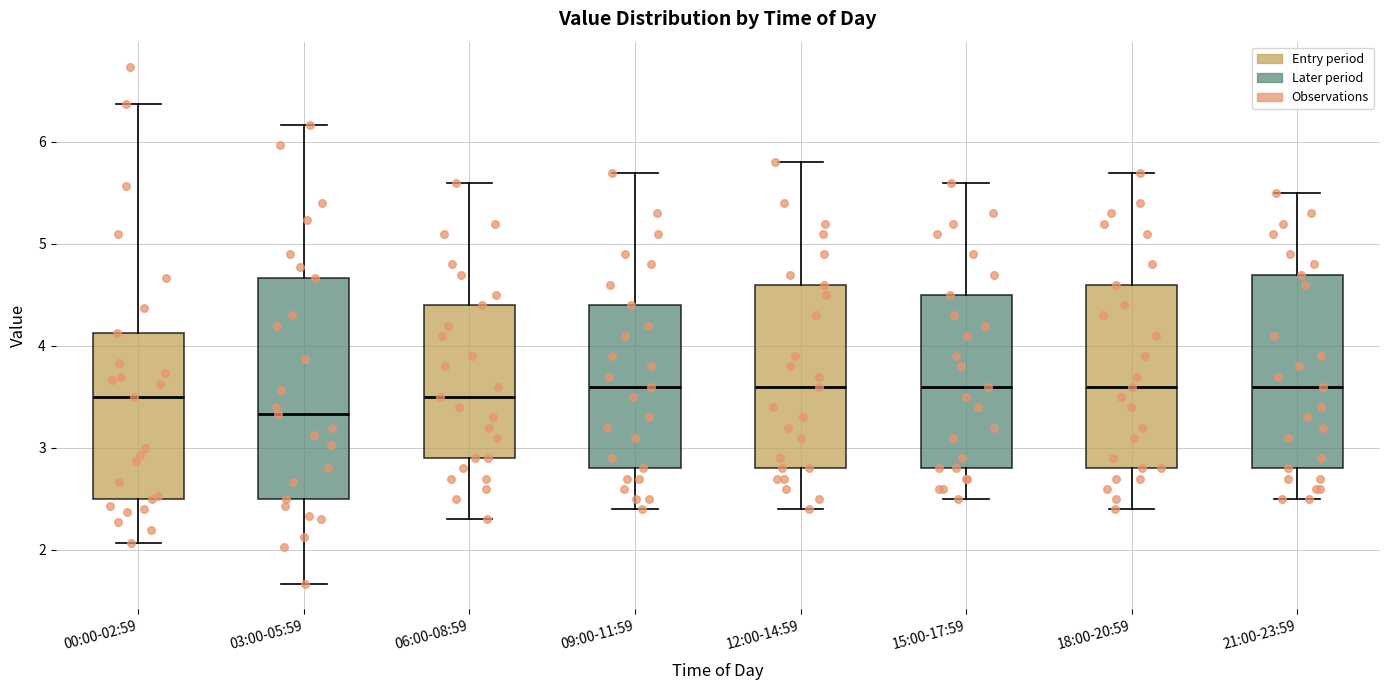

Reading left to right, read every box against the y-axis: the position of its median line, the range the box covers, and the ends of its whiskers. The values are not printed on the chart, so give them approximately, as read against the axis.

00:00-02:59: median 3.5, box 2.5 to 4.1, whiskers 2.1 to 6.4
03:00-05:59: median 3.3, box 2.5 to 4.7, whiskers 1.7 to 6.2
06:00-08:59: median 3.5, box 2.9 to 4.4, whiskers 2.3 to 5.6
09:00-11:59: median 3.6, box 2.8 to 4.4, whiskers 2.4 to 5.7
12:00-14:59: median 3.6, box 2.8 to 4.6, whiskers 2.4 to 5.8
15:00-17:59: median 3.6, box 2.8 to 4.5, whiskers 2.5 to 5.6
18:00-20:59: median 3.6, box 2.8 to 4.6, whiskers 2.4 to 5.7
21:00-23:59: median 3.6, box 2.8 to 4.7, whiskers 2.5 to 5.5